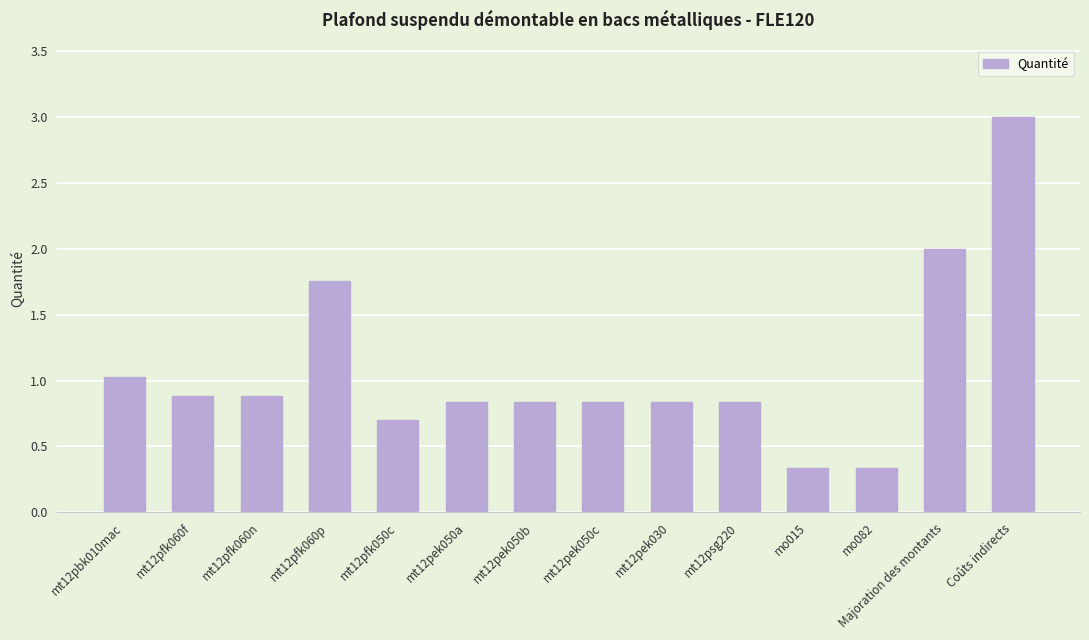

Are the bars horizontal?

No